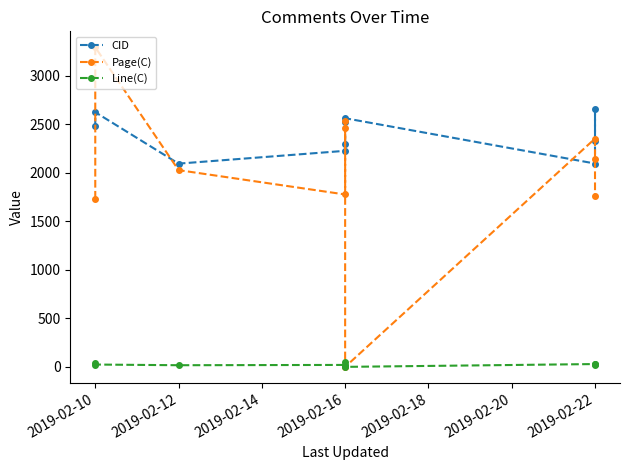

How many interior local valleys does the Page(C) series have?

2